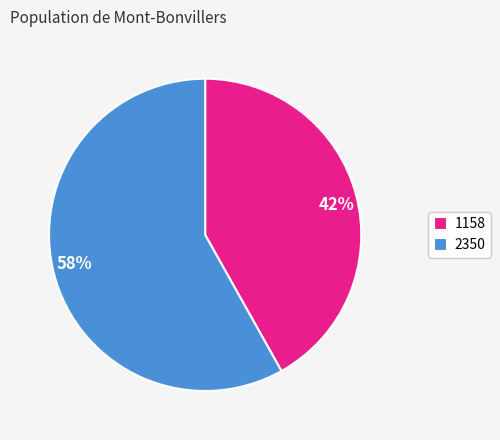

To the nearest percent, what is the combined percentage of 1158 and 2350?

100%